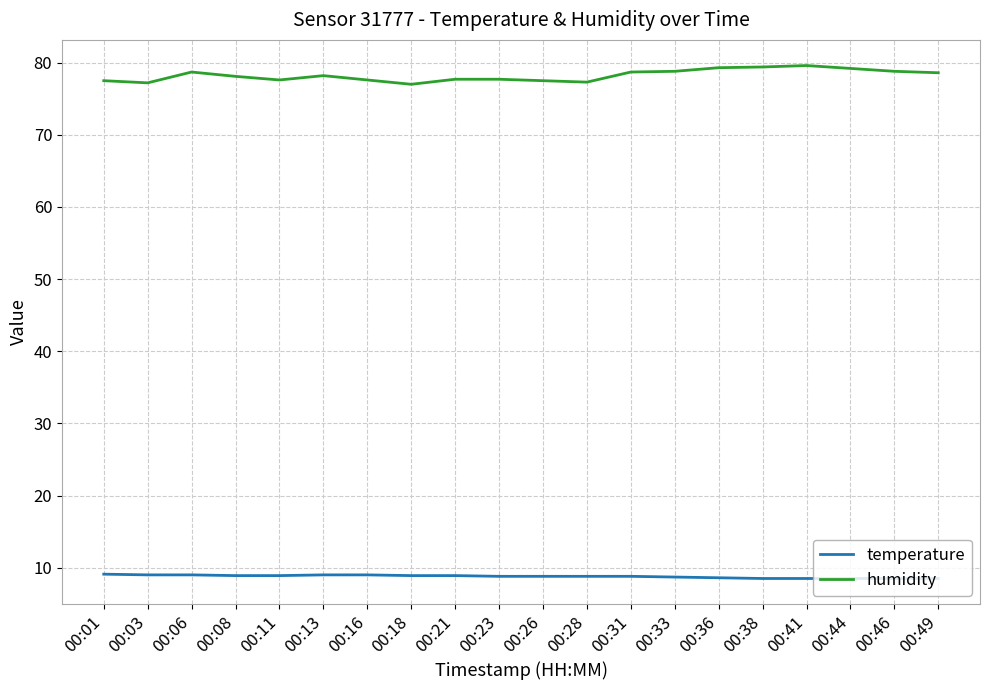

What is the sum of all humidity values?

1564.5